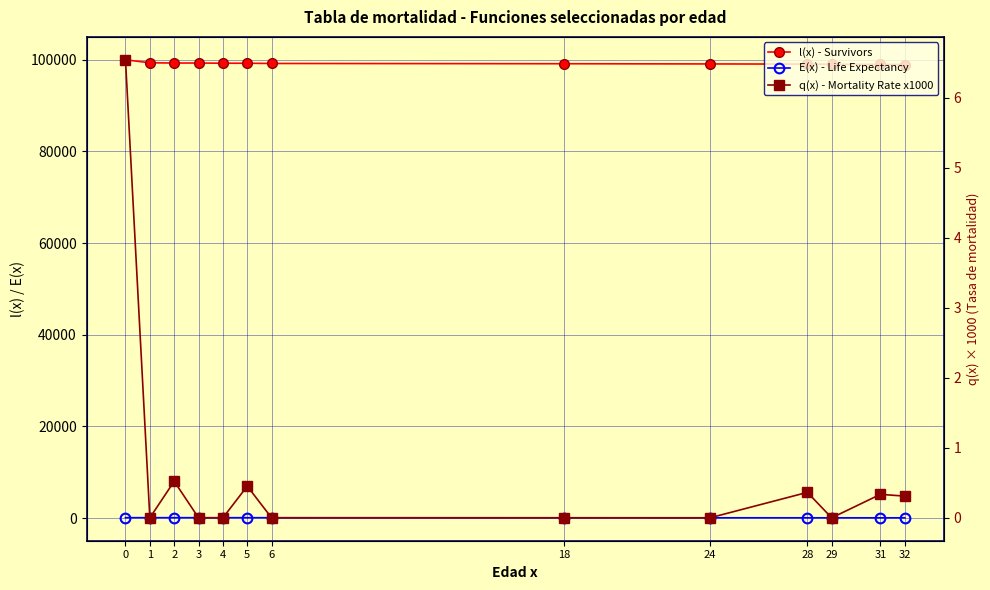

The value of q(x) - Mortality Rate x1000 at 31 is 0.5. True or false?

False